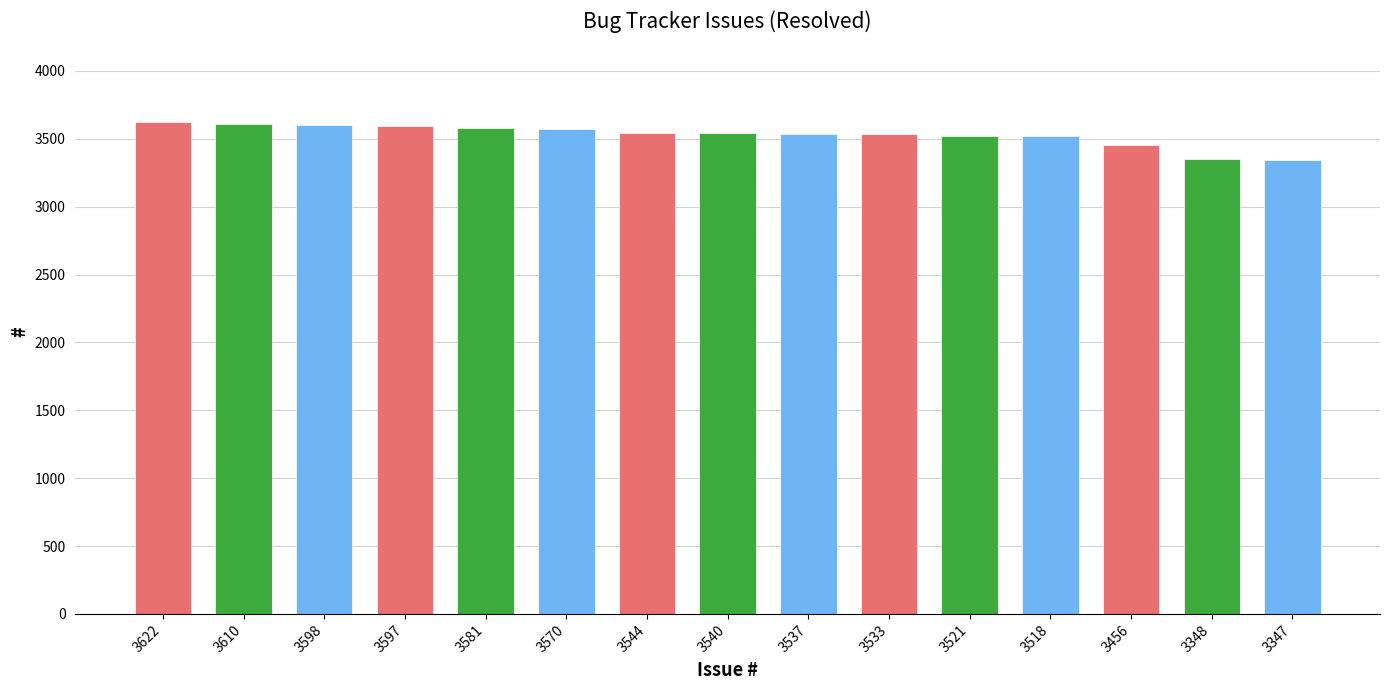

How many data points are less than 3540?

7